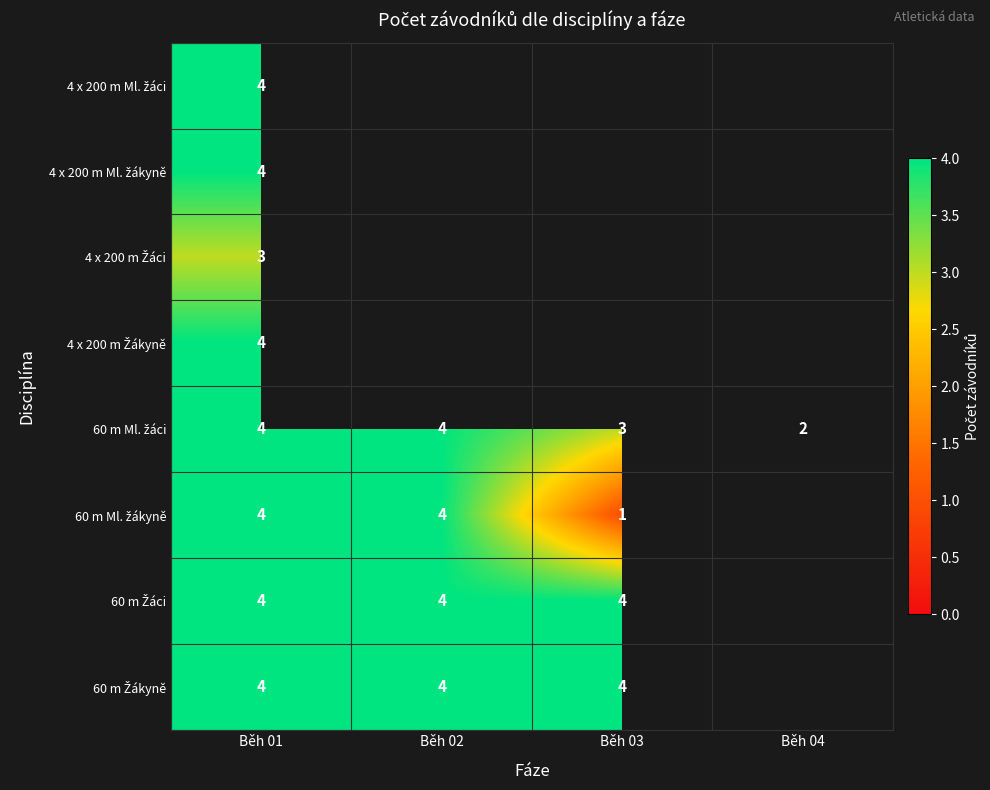

What is the smallest value displayed?

1.0